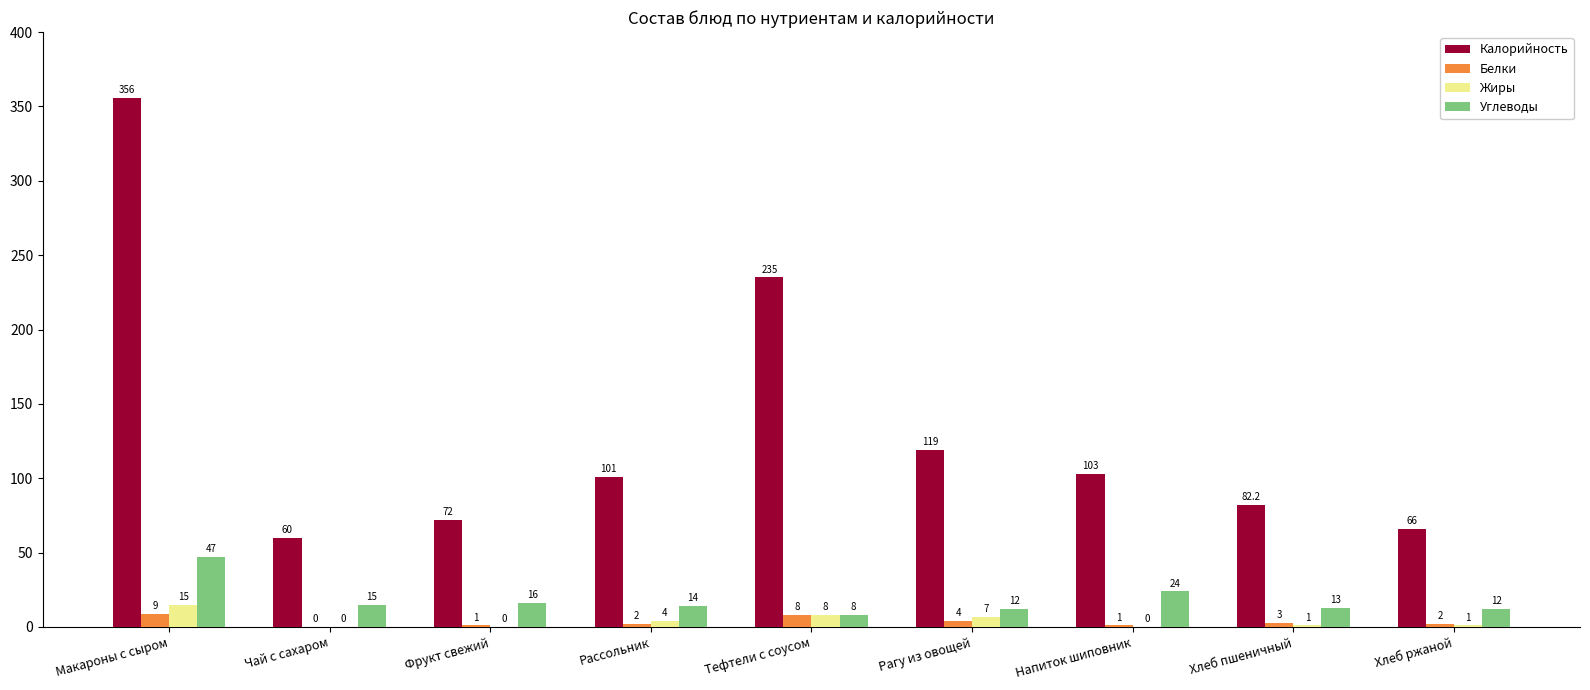

What is the difference between the Углеводы values at Хлеб ржаной and Фрукт свежий?

4.0